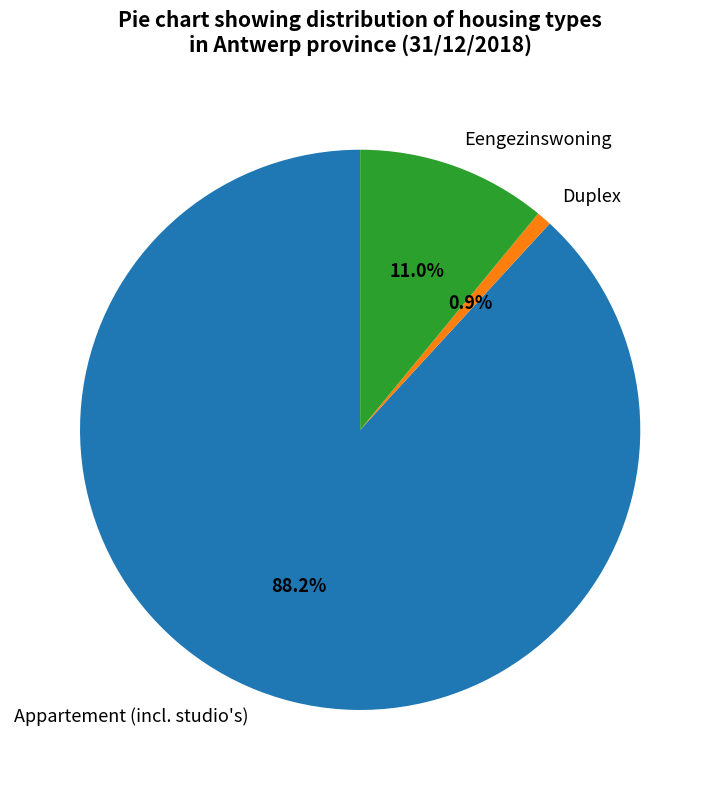

To the nearest percent, what is the difference between the largest and smallest slice percentages?

87%